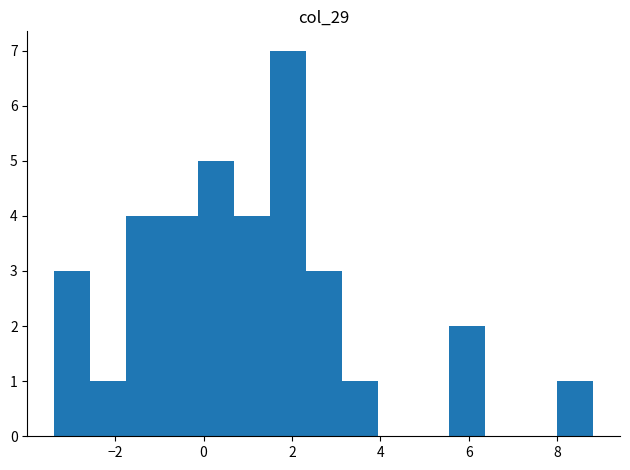

Reading left to right, transcribe this chart: for each bar, give the range it covers on the x-axis and its height. Neither the bar edges nor the heights are printed on the chart, so give them approximately, as read against the axes.

-3.4 to -2.6: 3
-2.6 to -1.8: 1
-1.8 to -1.0: 4
-1.0 to -0.2: 4
-0.2 to 0.6: 5
0.6 to 1.6: 4
1.6 to 2.4: 7
2.4 to 3.2: 3
3.2 to 4.0: 1
4.0 to 4.8: 0
4.8 to 5.6: 0
5.6 to 6.4: 2
6.4 to 7.2: 0
7.2 to 8.0: 0
8.0 to 8.8: 1